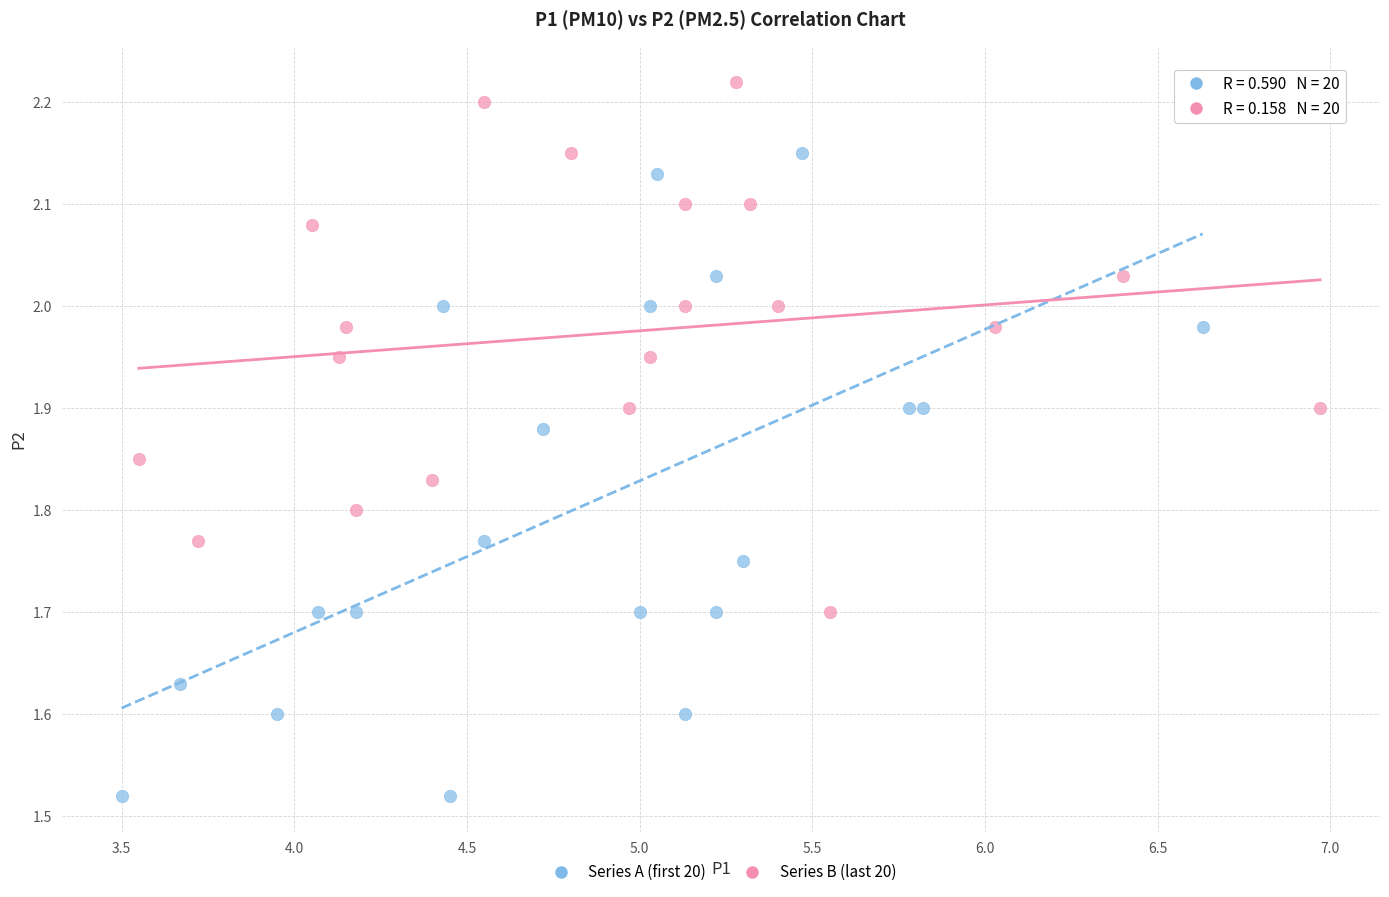

Which series contains the lowest Y value?

Series A (first 20)